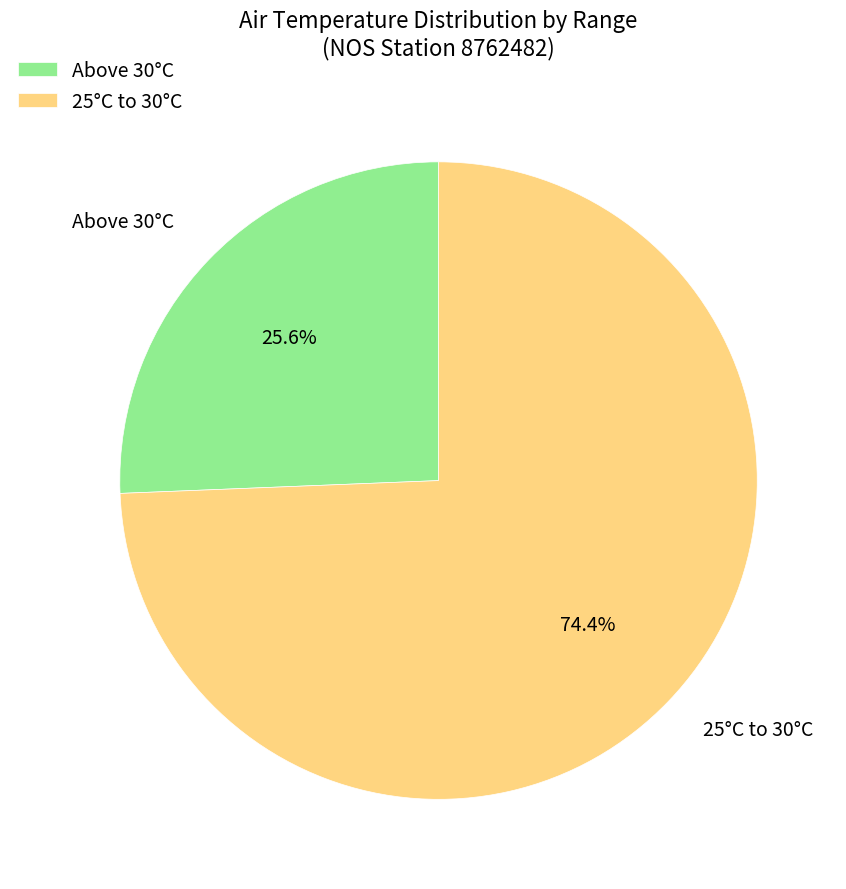

Is there a majority slice in this chart?

Yes